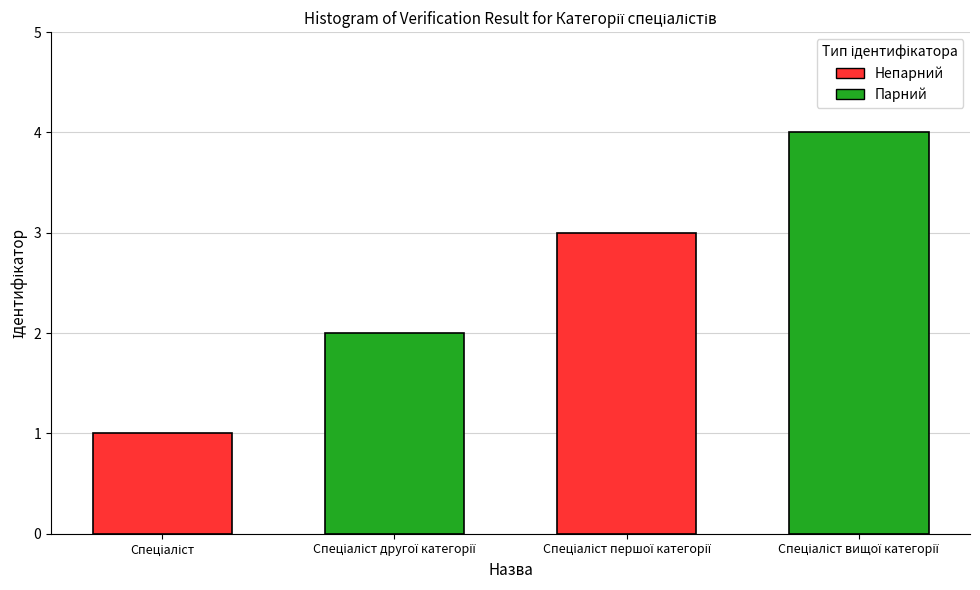

What is the minimum value shown in the chart?

1